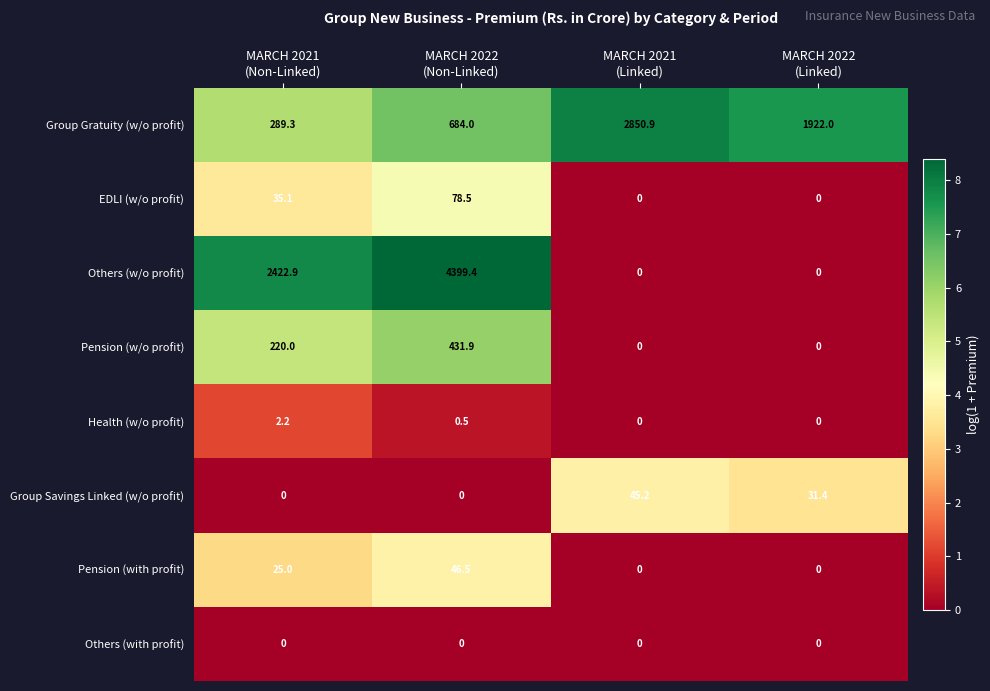

Which series changed the most between MARCH 2021
(Non-Linked) and MARCH 2022
(Non-Linked)?

Others (w/o profit)